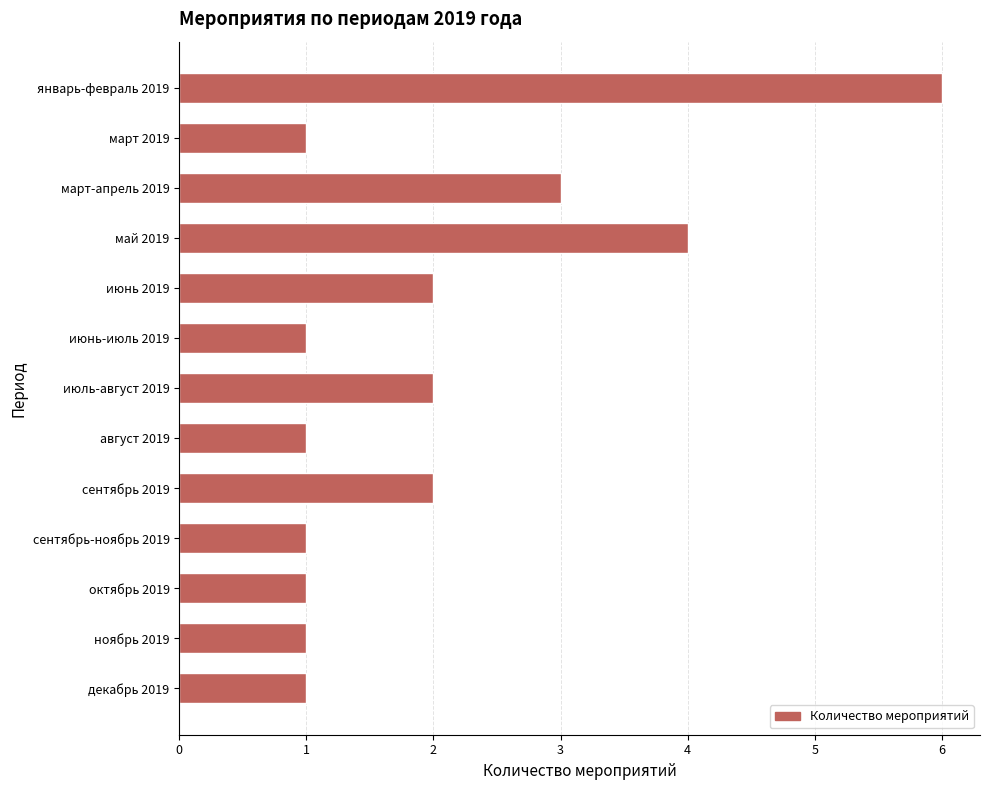

Does the chart contain any negative values?

No